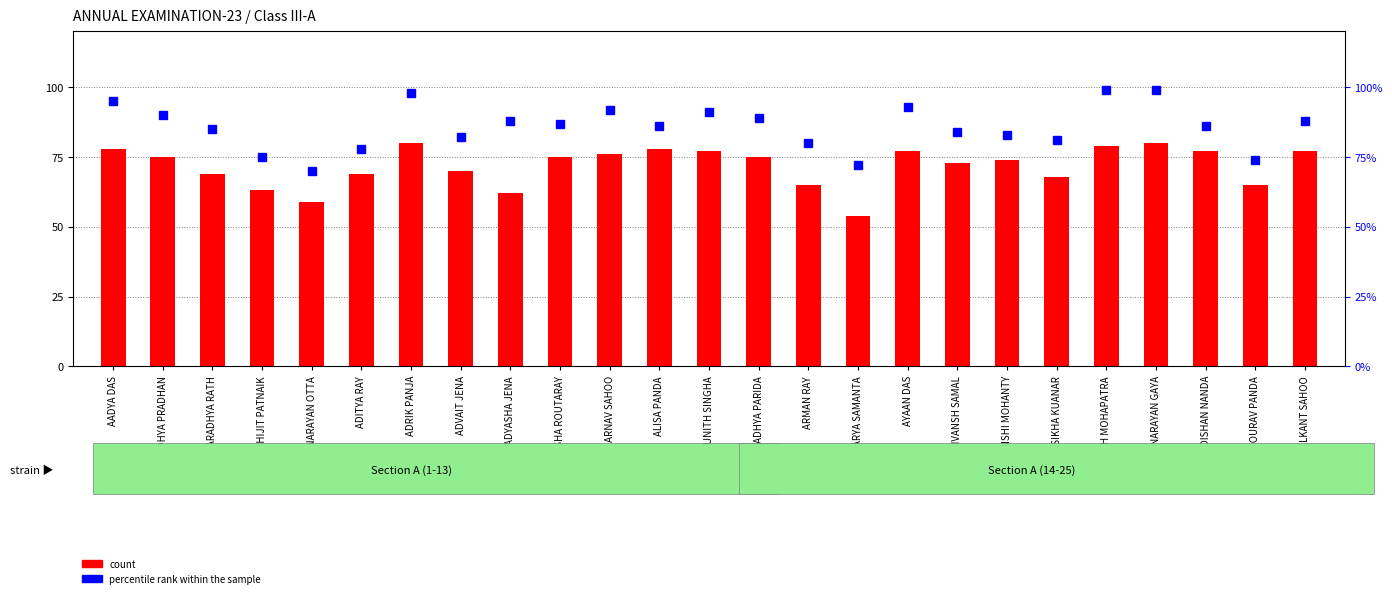

What is the maximum value for percentile rank within the sample?

99